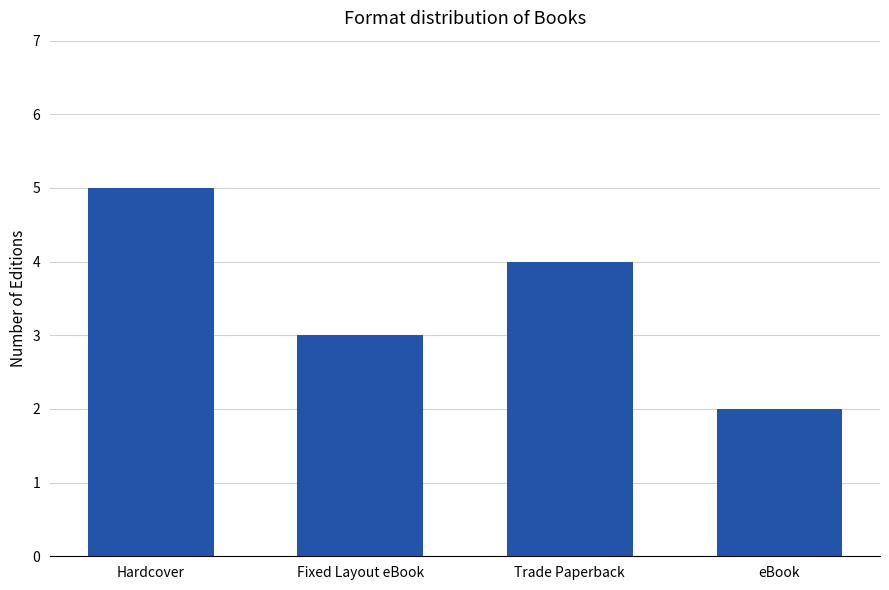

Count the number of categories in the chart.

4